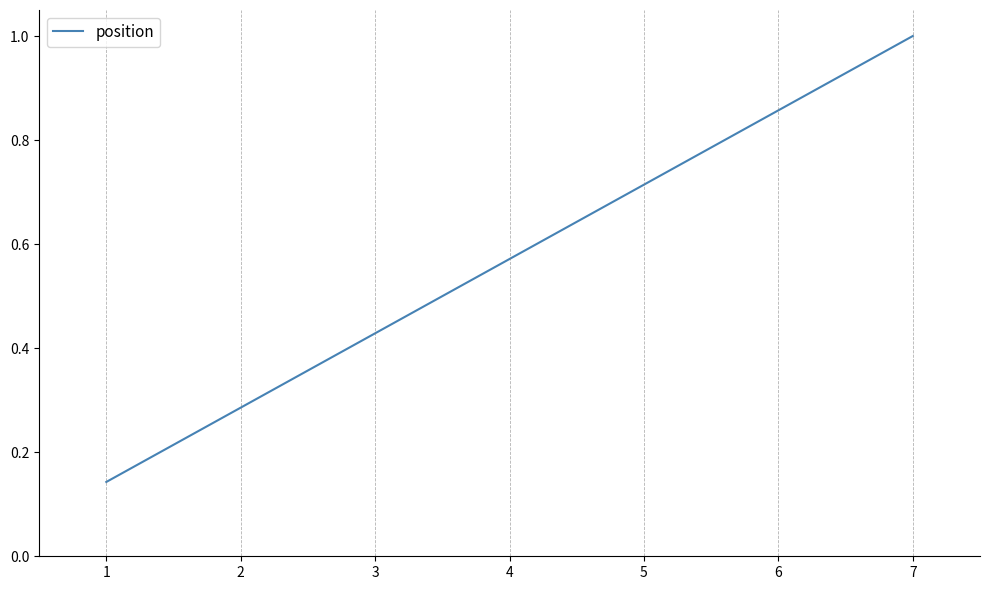

True or false: the data shows 1.0 at 7.

True